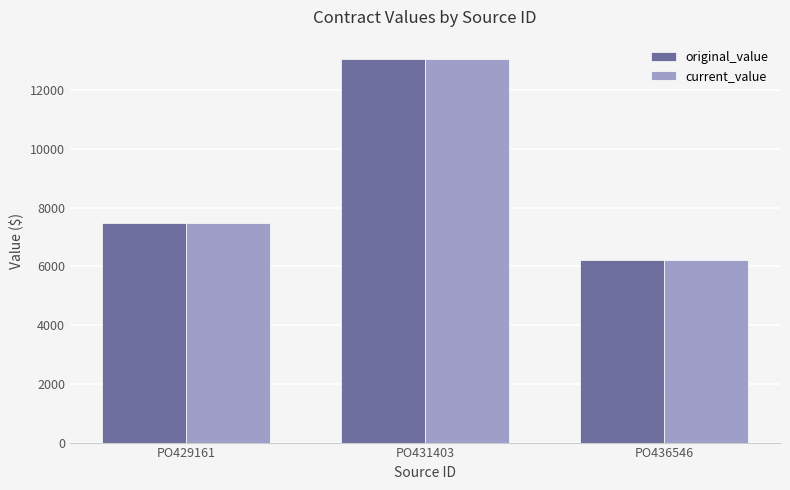

What is the minimum value for original_value?

6228.0